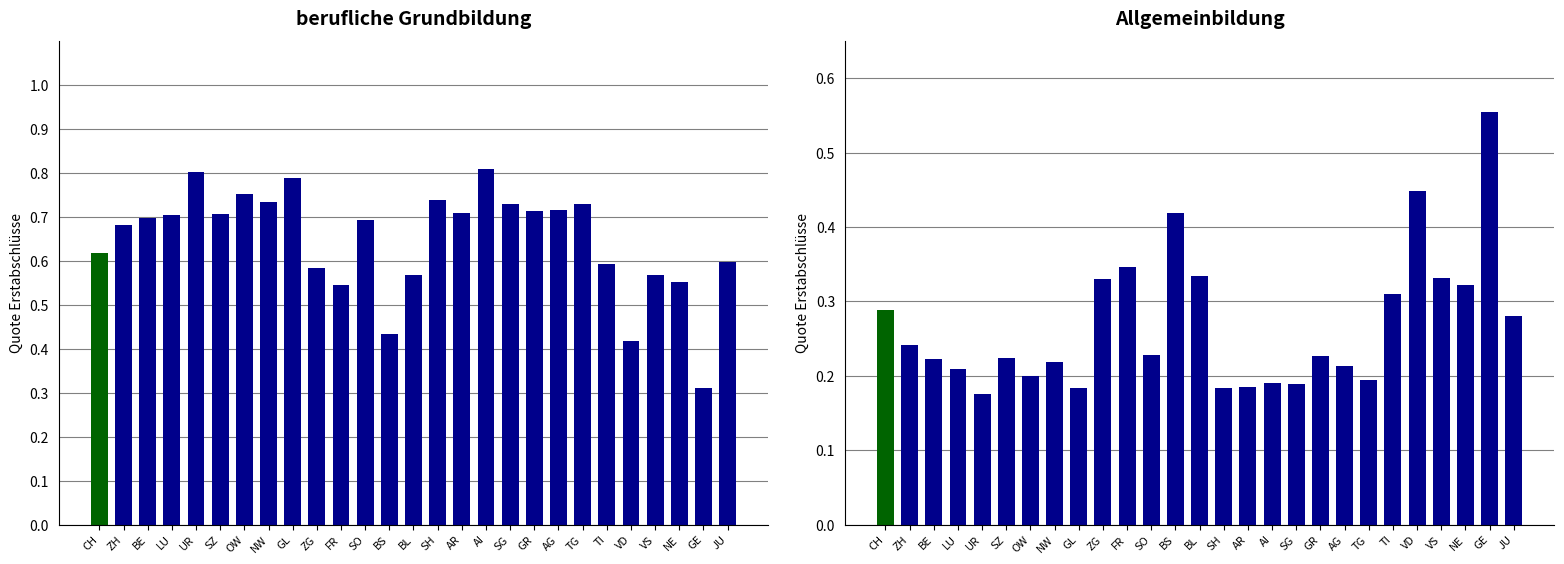

Is the value of Total at AR greater than the value of Allgemeinbildung at VD?

Yes